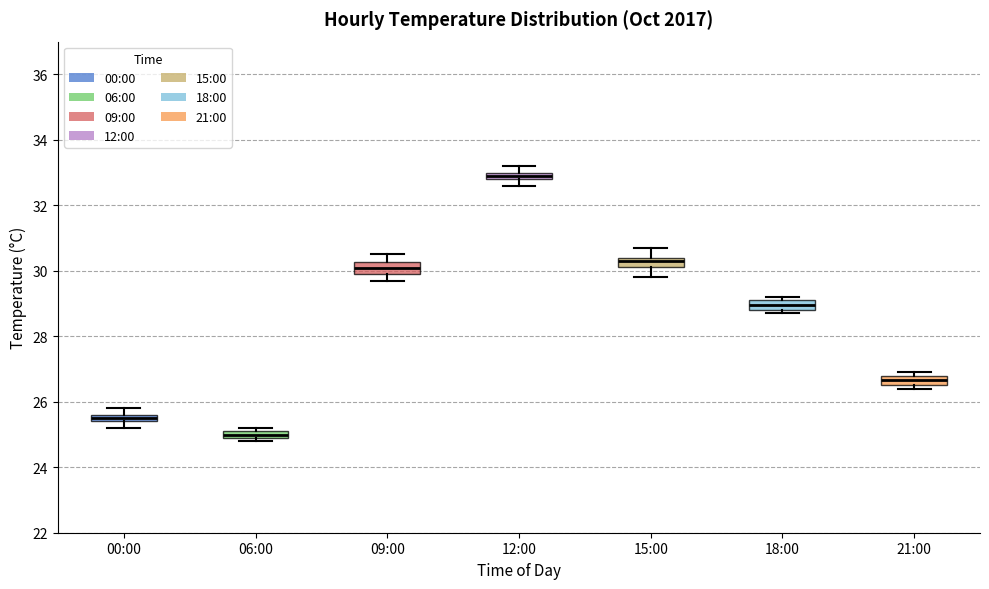

Which box's median line is the lowest?

06:00